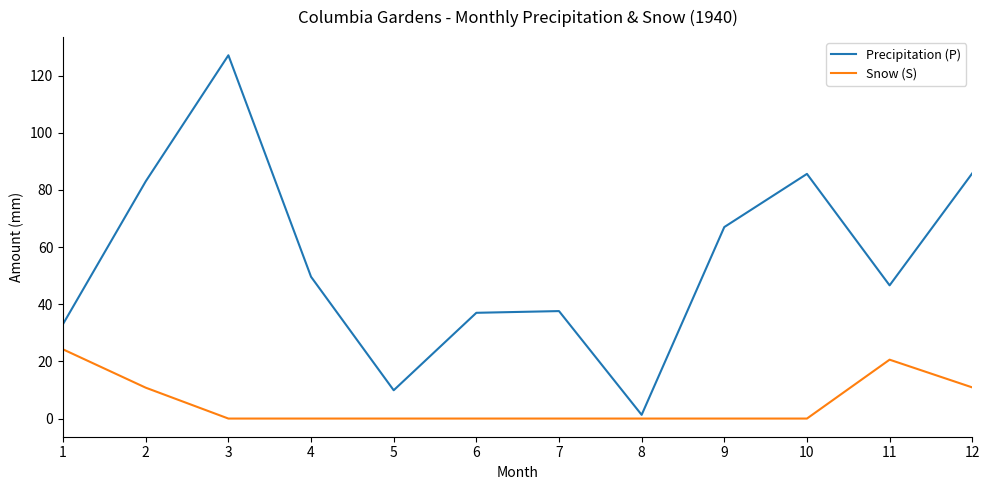

Which series has the widest spread of values?

Precipitation (P)